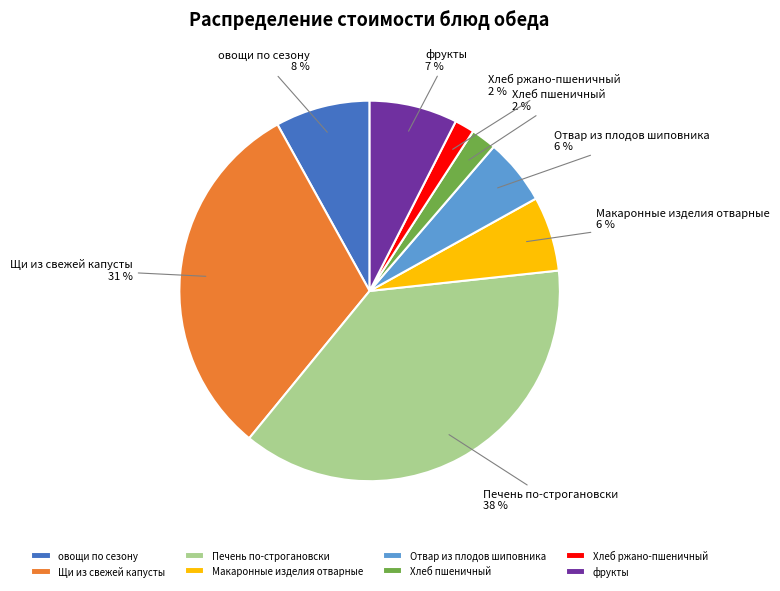

What percentage is the Печень по-строгановски slice, to the nearest percent?

38%